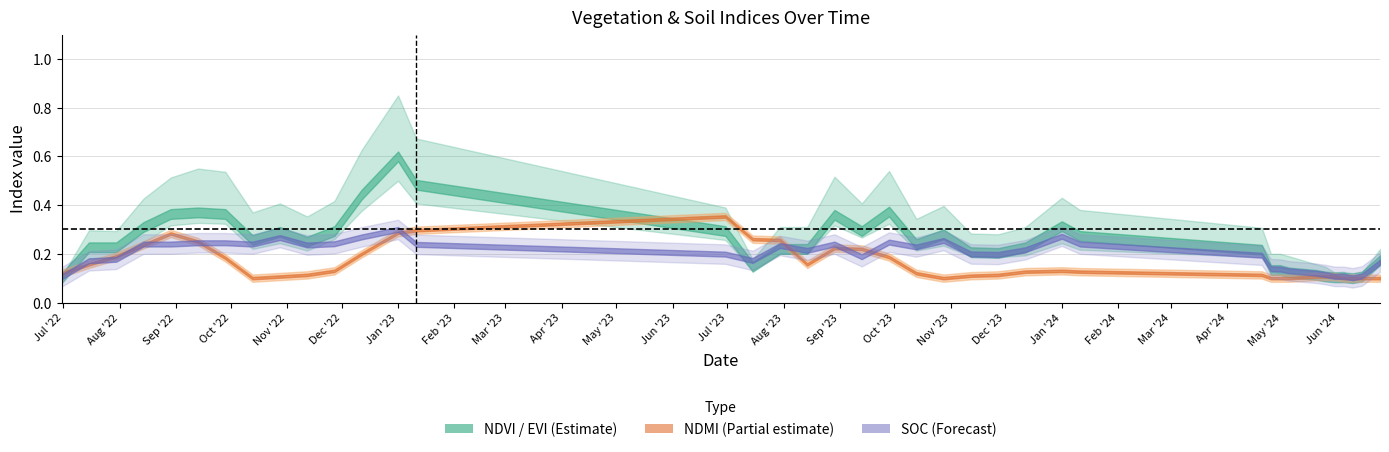

What is the label of the 31st point from the right?

12-11-2022